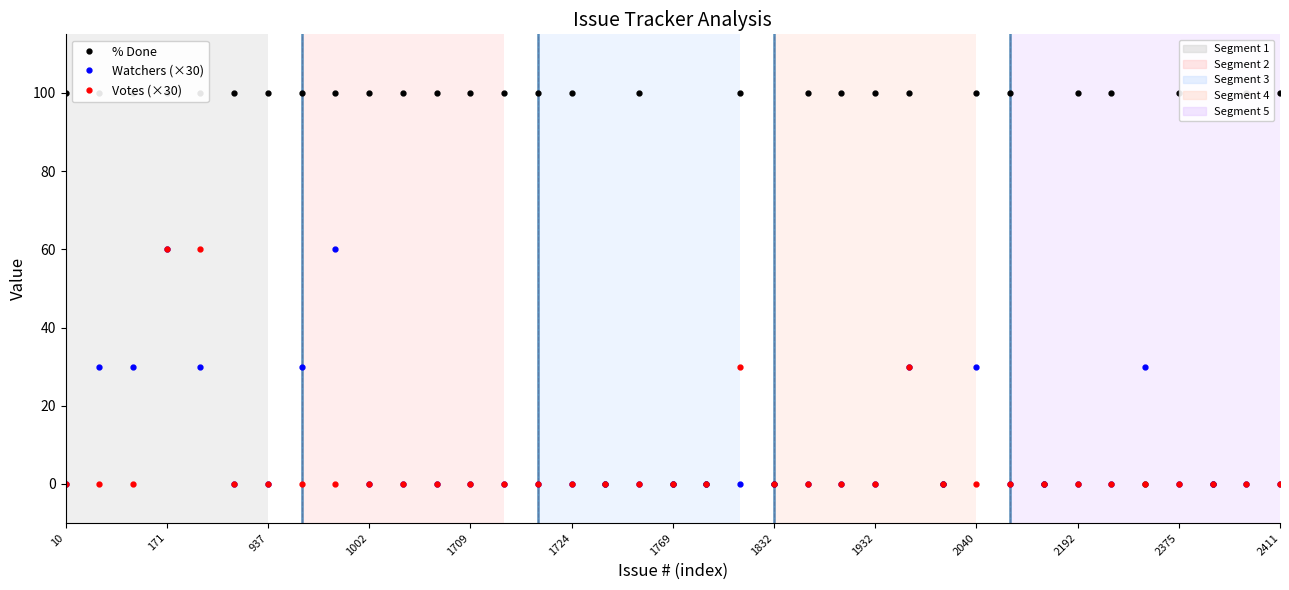

What is the difference between the second highest and second lowest values in the Watchers (×30) series?

60